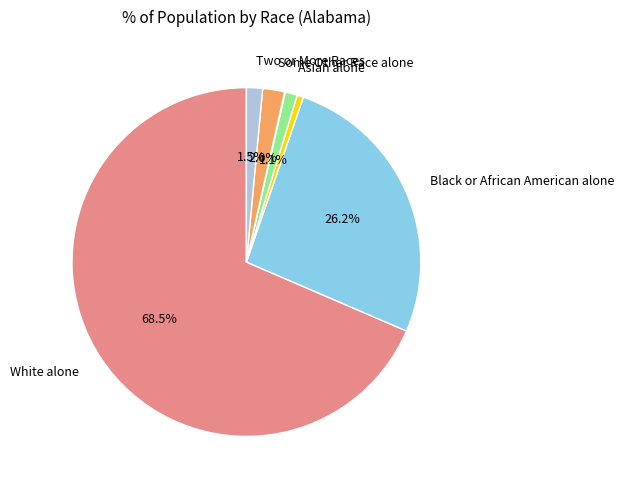

Is there a majority slice in this chart?

Yes